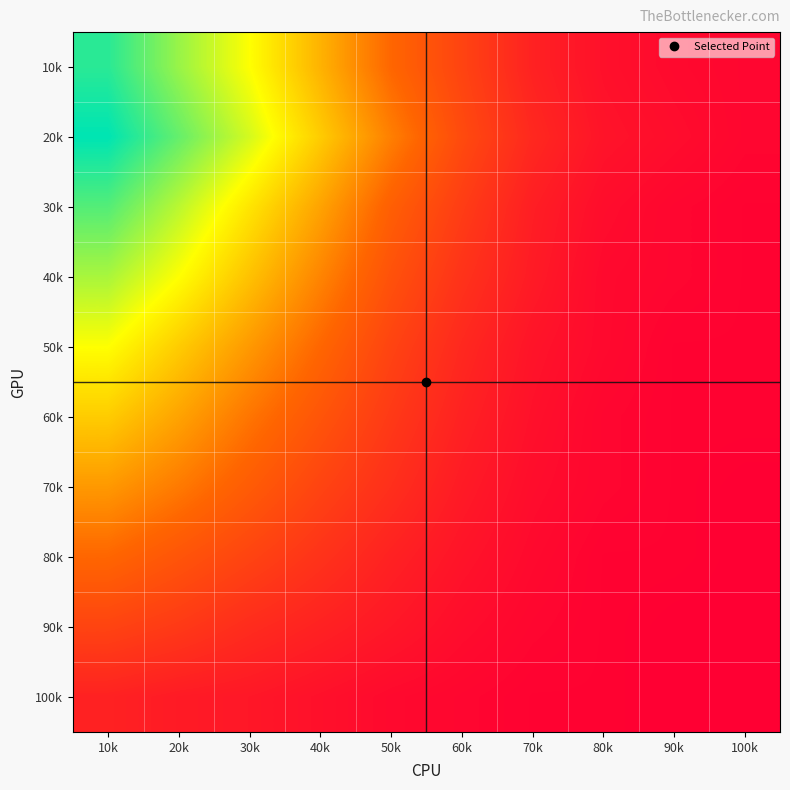

Reading left to right, list all the values displayed in this chart.

10k: 10k=85	20k=72	30k=60	40k=45	50k=30	60k=20	70k=10	80k=5	90k=3	100k=2
20k: 10k=90	20k=78	30k=65	40k=50	50k=35	60k=22	70k=12	80k=6	90k=4	100k=2
30k: 10k=80	20k=68	30k=55	40k=42	50k=28	60k=18	70k=9	80k=4	90k=2	100k=1
40k: 10k=70	20k=60	30k=48	40k=36	50k=24	60k=15	70k=8	80k=3	90k=2	100k=1
50k: 10k=60	20k=50	30k=40	40k=30	50k=20	60k=12	70k=6	80k=3	90k=1	100k=1
60k: 10k=50	20k=42	30k=33	40k=25	50k=17	60k=10	70k=5	80k=2	90k=1	100k=1
70k: 10k=40	20k=34	30k=27	40k=20	50k=14	60k=8	70k=4	80k=2	90k=1	100k=0
80k: 10k=30	20k=25	30k=20	40k=15	50k=10	60k=6	70k=3	80k=1	90k=1	100k=0
90k: 10k=20	20k=17	30k=13	40k=10	50k=7	60k=4	70k=2	80k=1	90k=0	100k=0
100k: 10k=10	20k=8	30k=7	40k=5	50k=3	60k=2	70k=1	80k=1	90k=0	100k=0